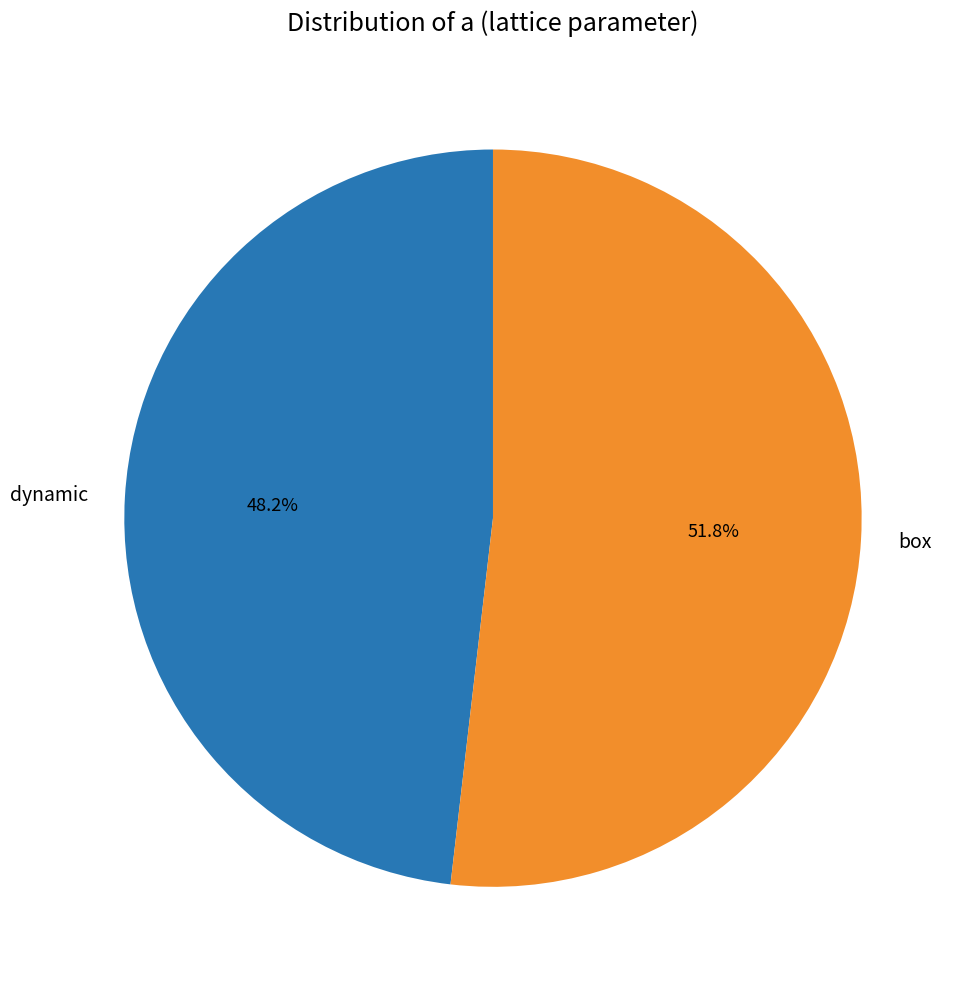

Which slice is the largest?

box